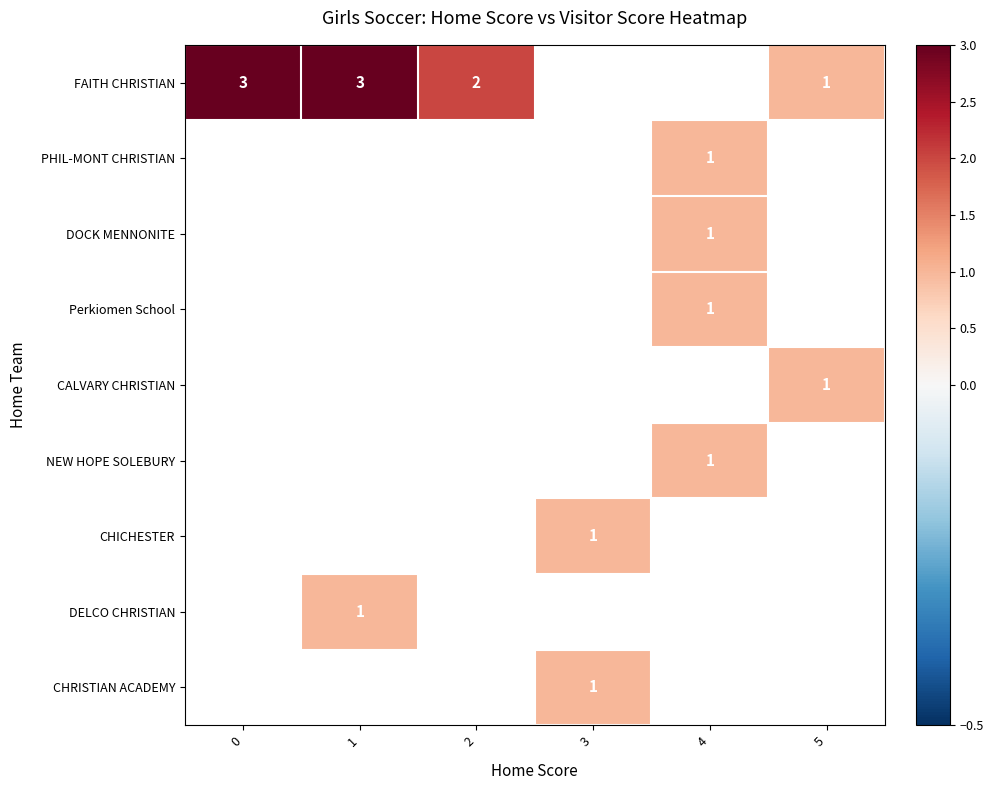

Between 5 and 4, which is larger?

4